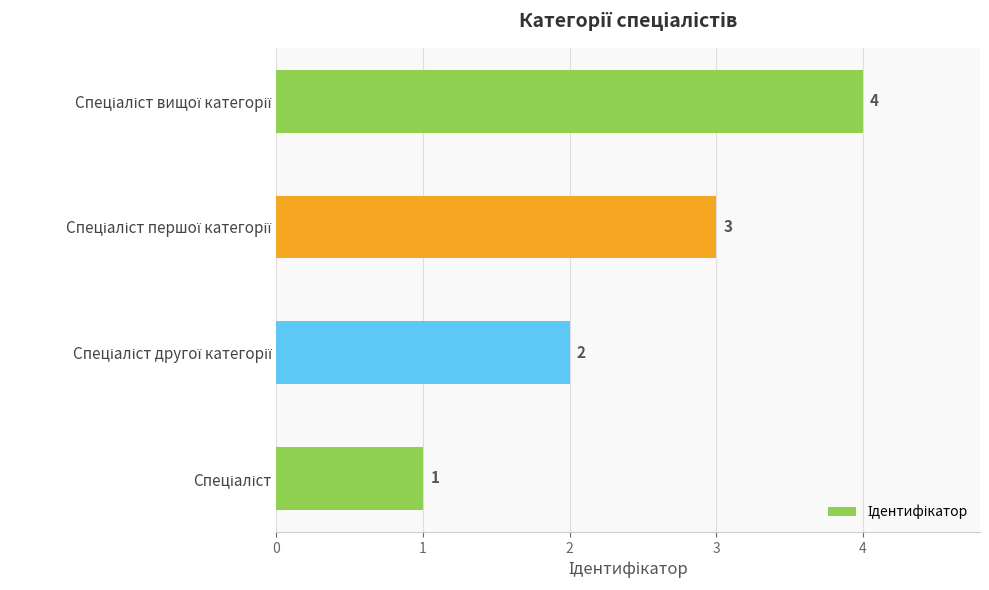

What is the sum of all values?

10